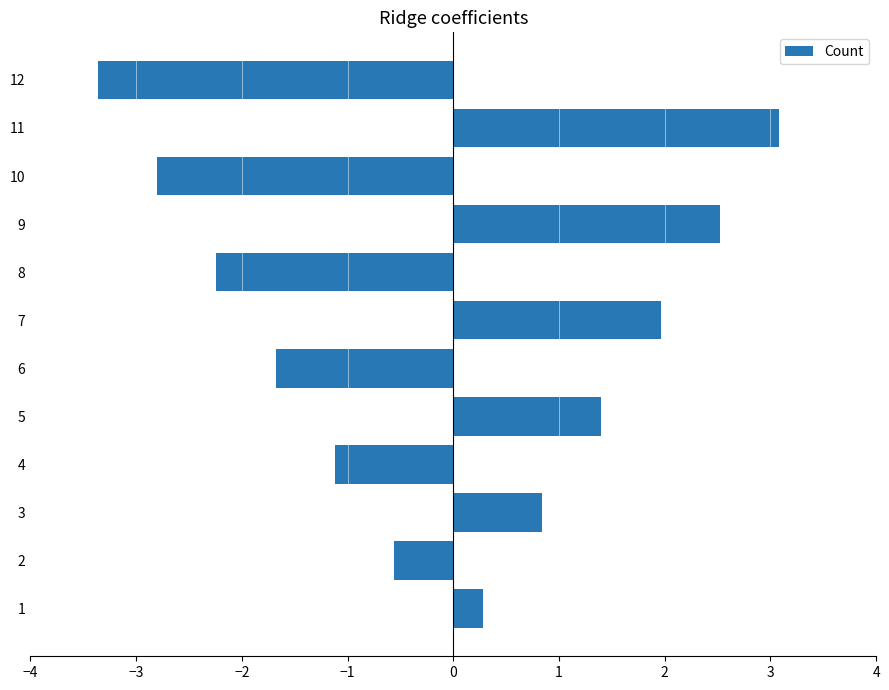

Count the number of categories in the chart.

12